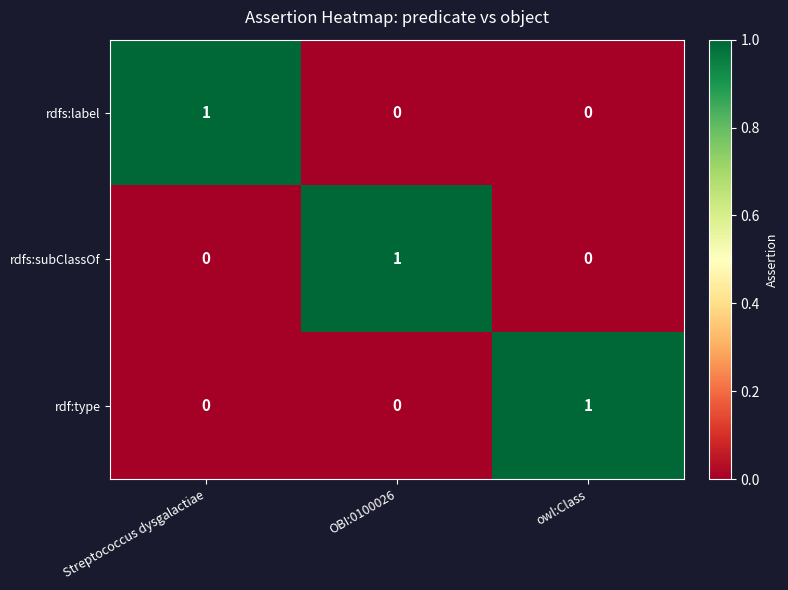

At how many categories does at least one series exceed 0?

3